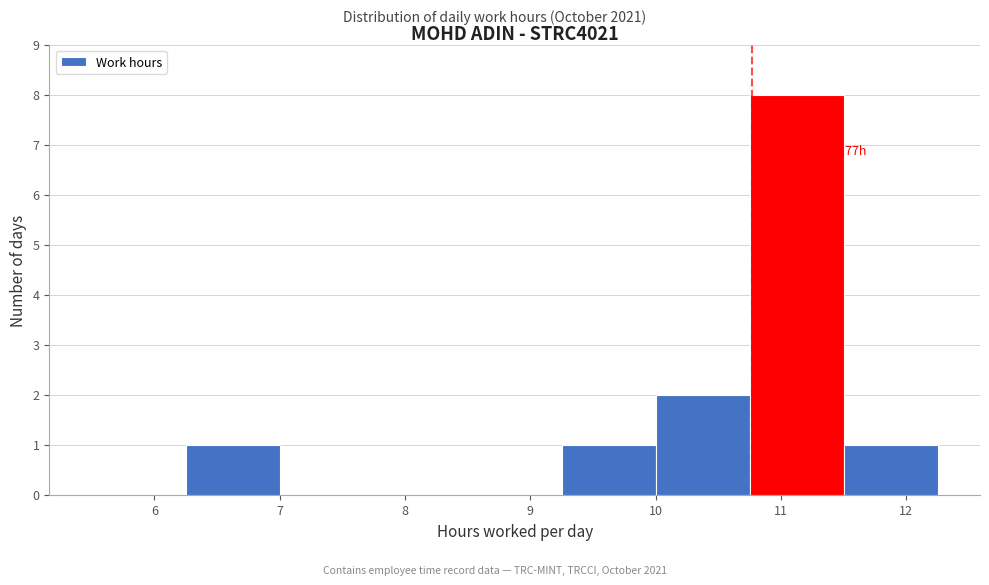

Which range on the x-axis has the tallest bar?

10.75 to 11.50